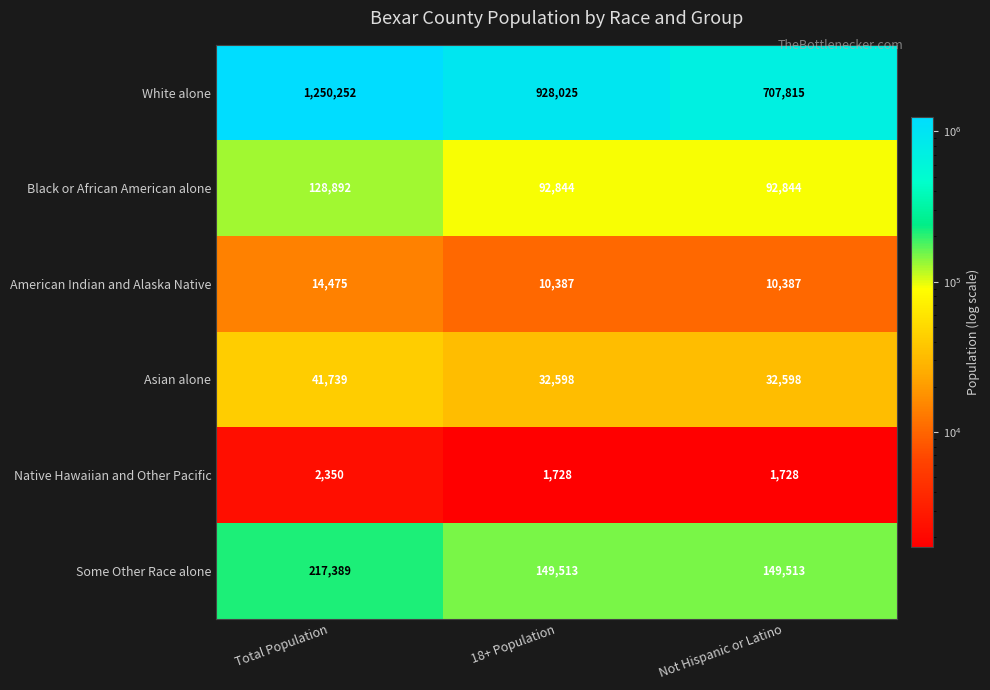

Between 18+ Population and Not Hispanic or Latino, which series saw the biggest shift?

White alone